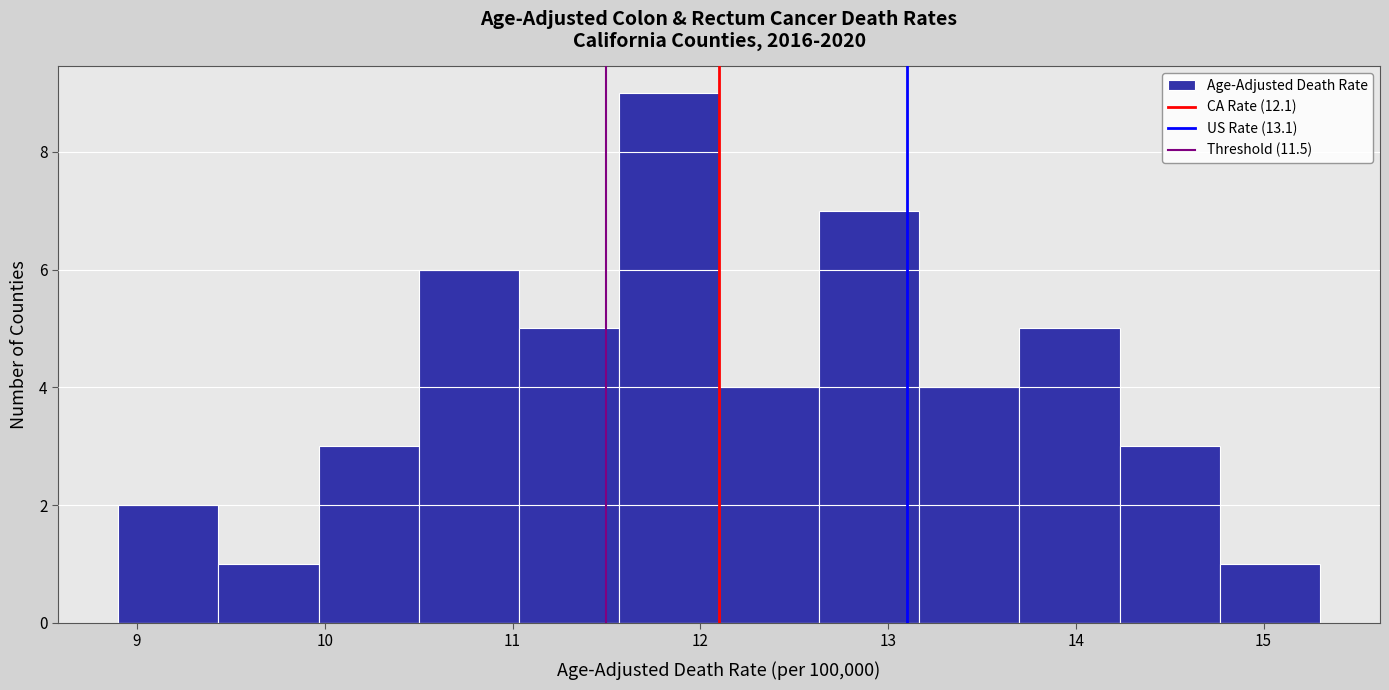

Over which range of the x-axis is the bar tallest?

11.6 to 12.1